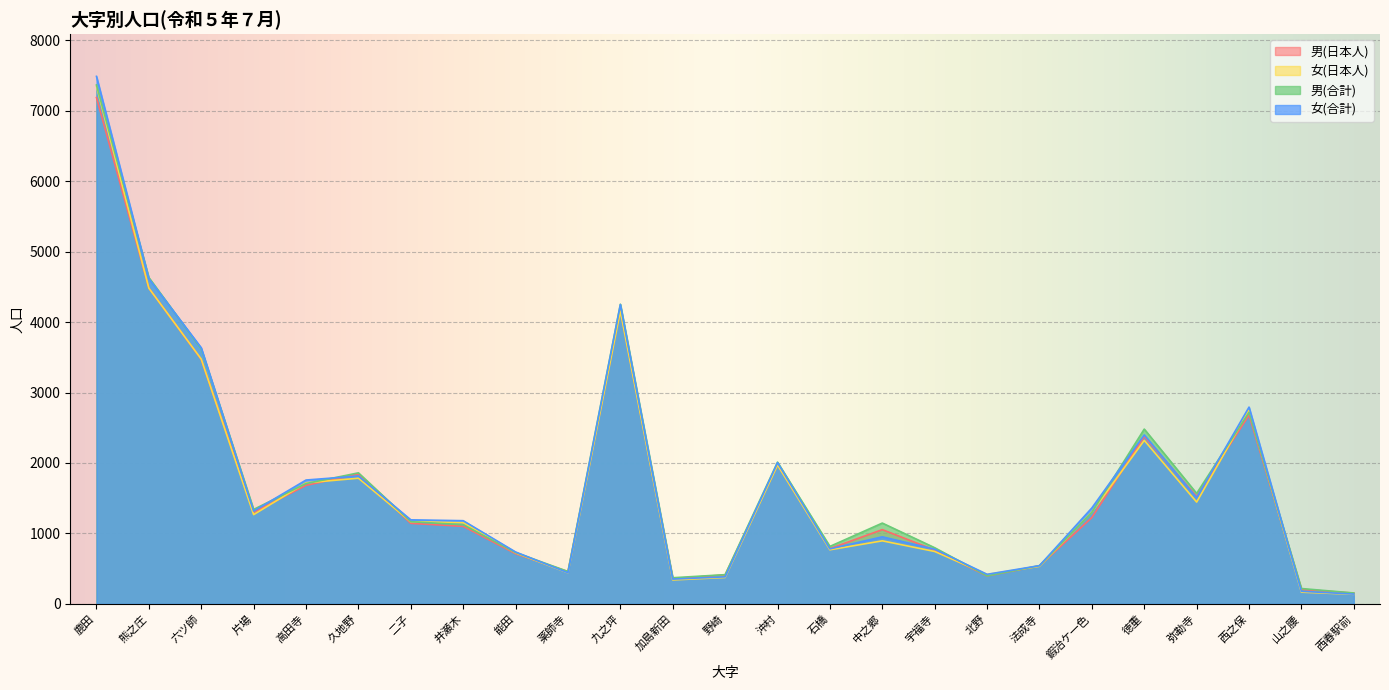

The value of 女(日本人) at 北野 is 418. True or false?

True